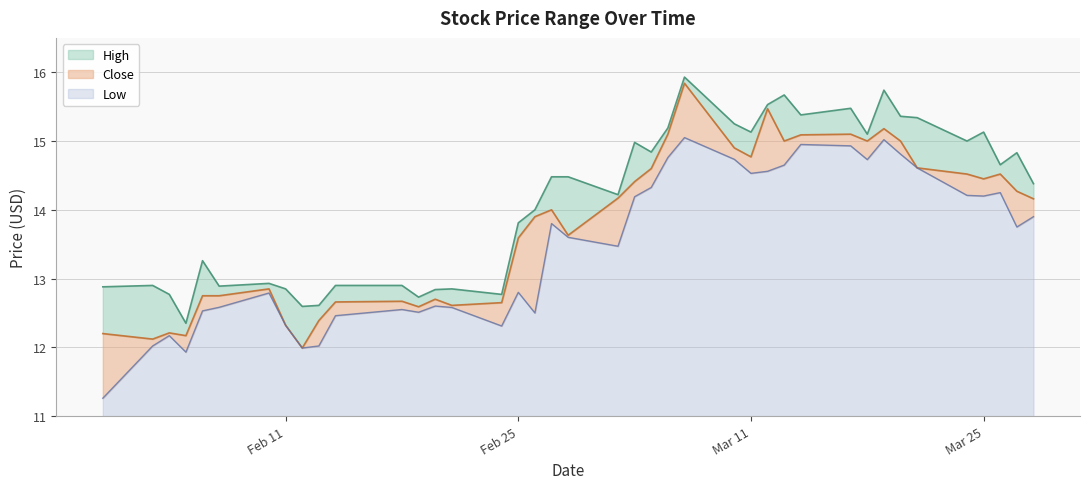

The Low series shows 25.1 at Mar 25. True or false?

False